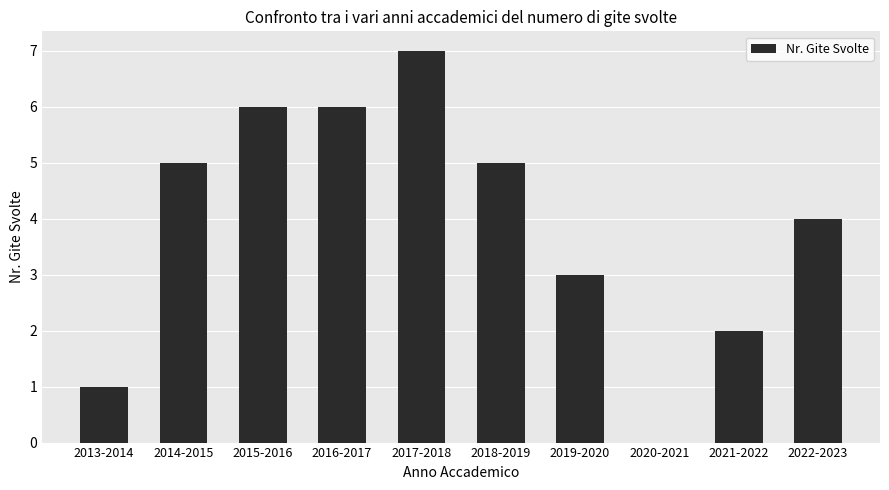

The chart shows a value of 3 at 2015-2016. True or false?

False